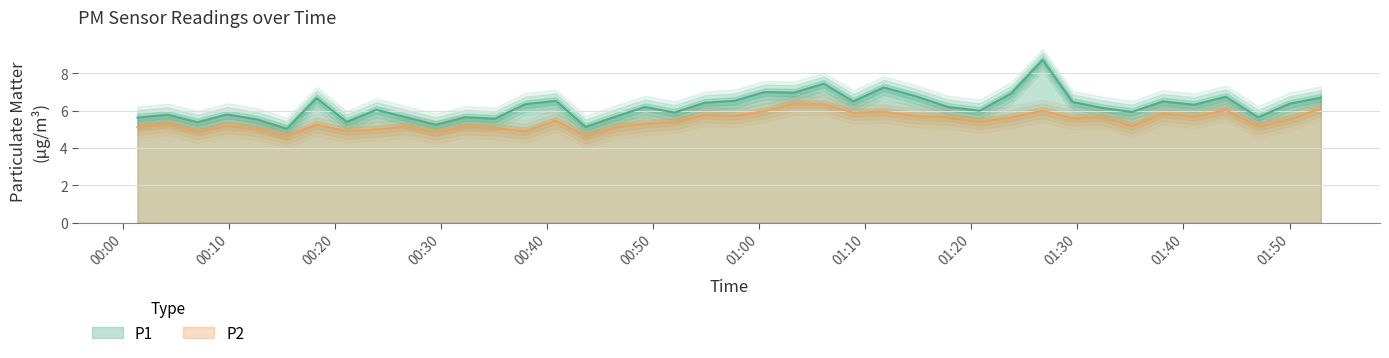

How many values in the P1 series exceed 6?

23